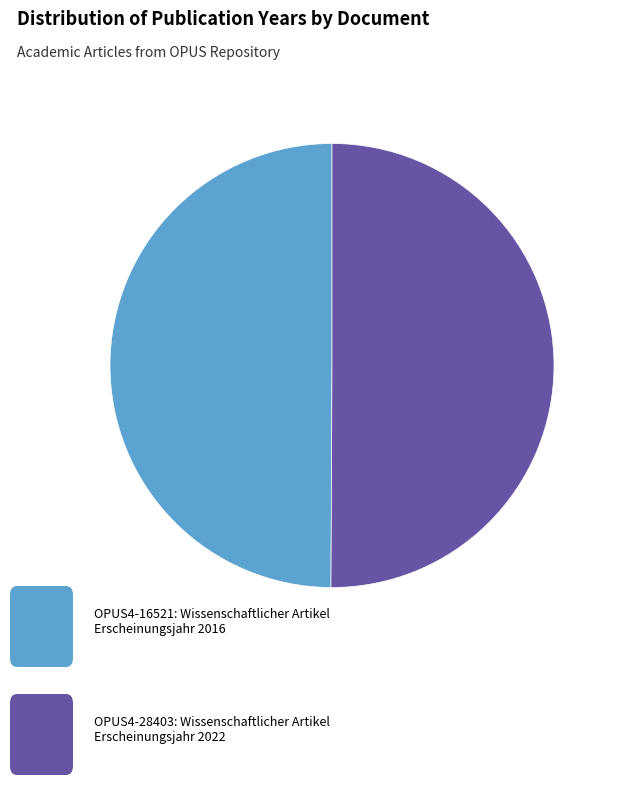

How many segments does this pie chart have?

2